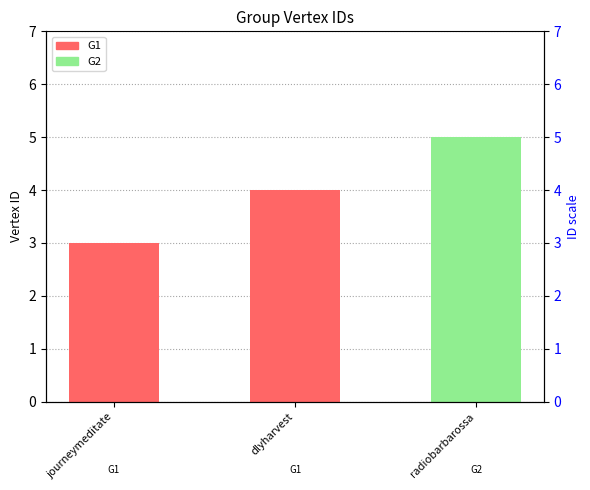

What is the change in value from journeymeditate to dlyharvest?

+1